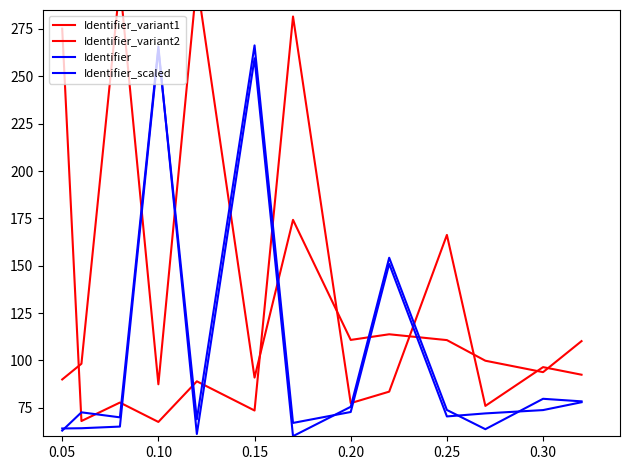

What is the sum of all Identifier_variant1 values?

1779.5